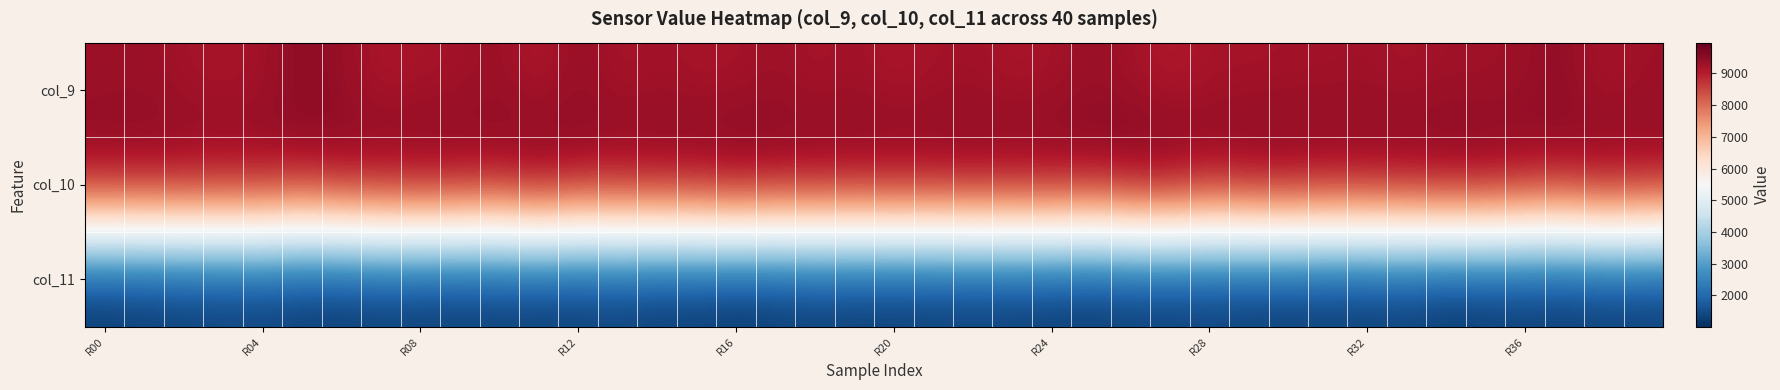

What is the greatest value displayed?

9973